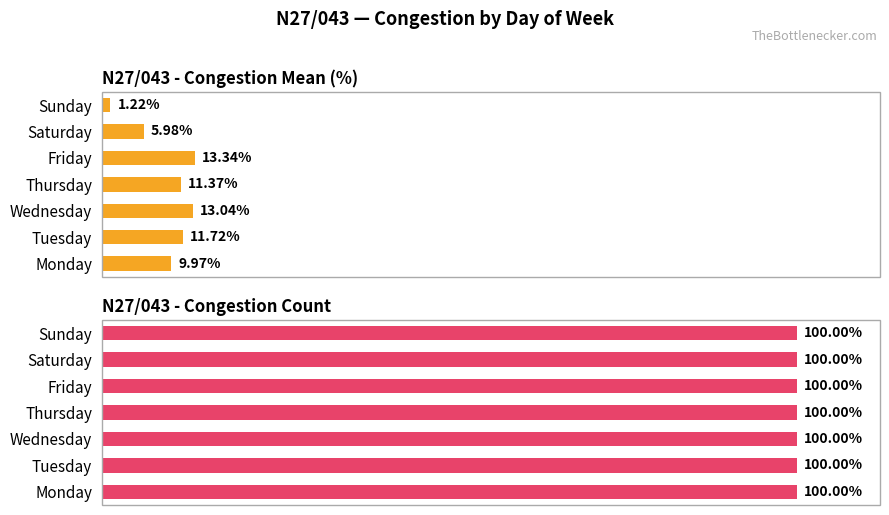

The Congestion Mean series shows 10.0 at Monday. True or false?

True